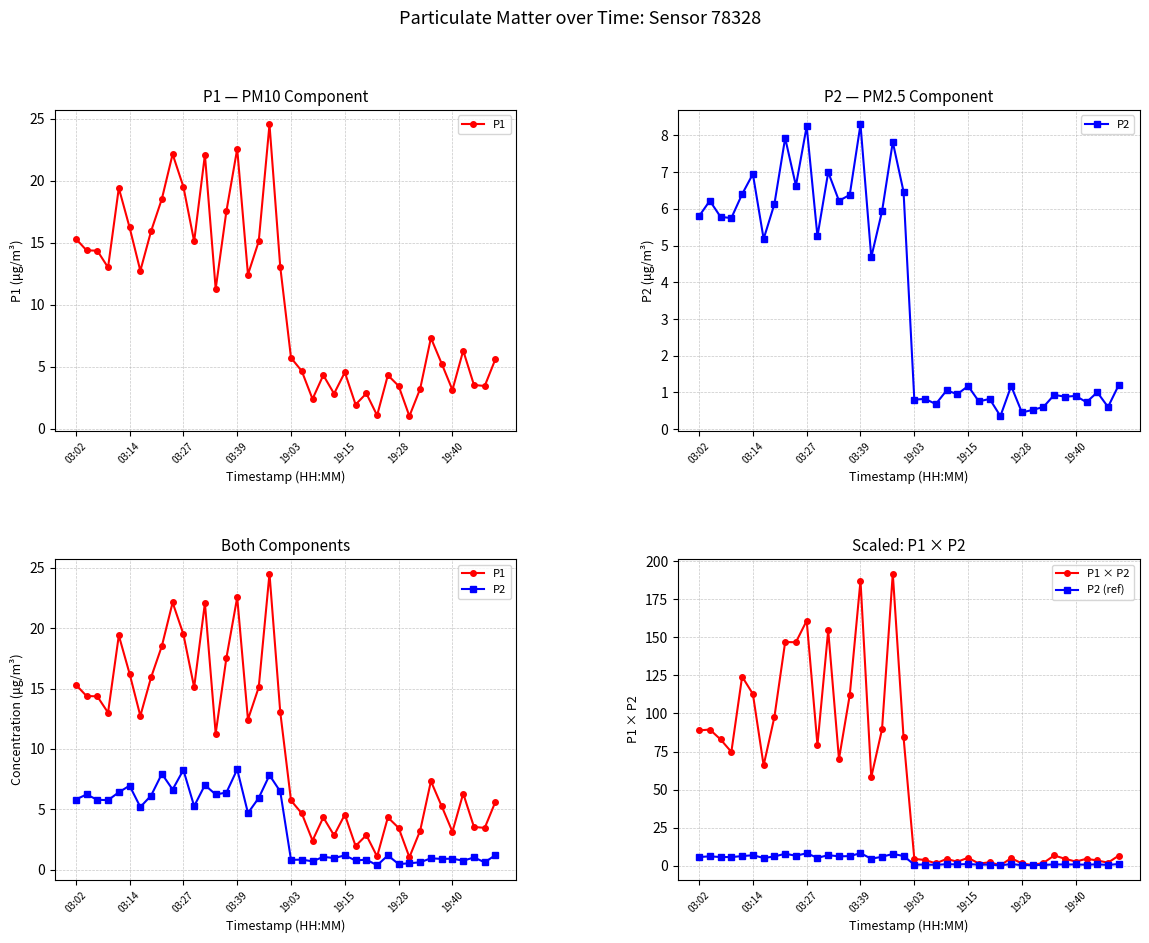

How many data points in P1 are above 11?

20